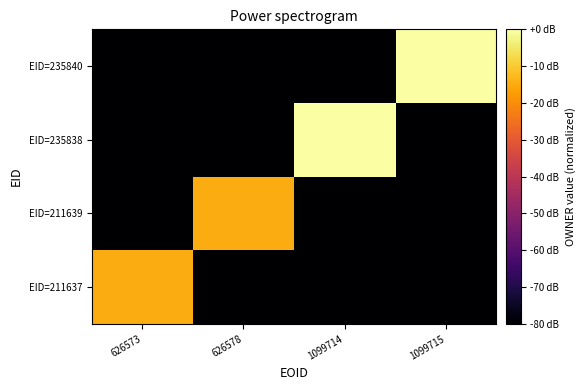

What is the smallest value displayed?

-310.5